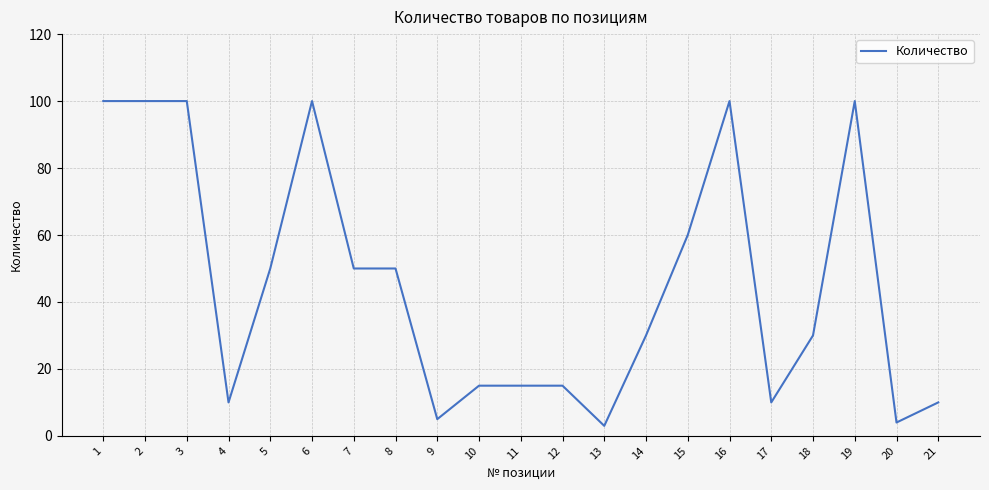

The chart shows a value of 5 at 4. True or false?

False